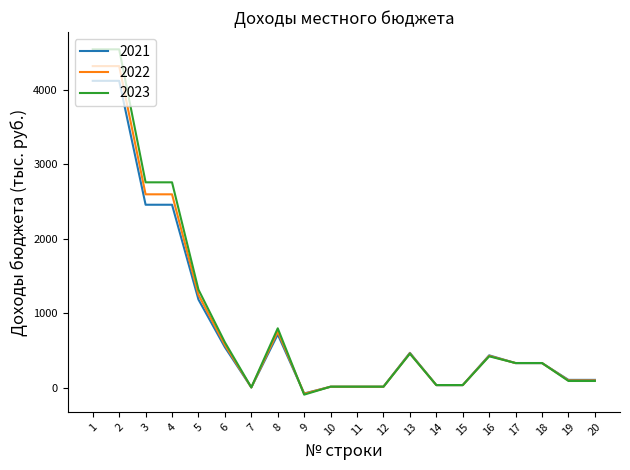

Which series has the largest range (max minus min)?

2023